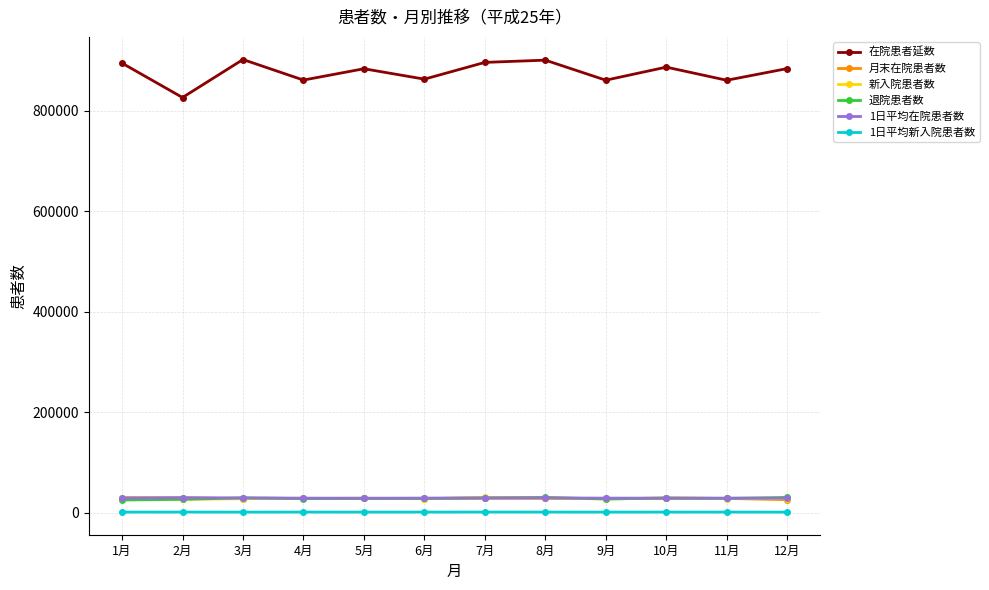

In 在院患者延数, how many points are higher than both neighbors (excluding endpoints)?

4